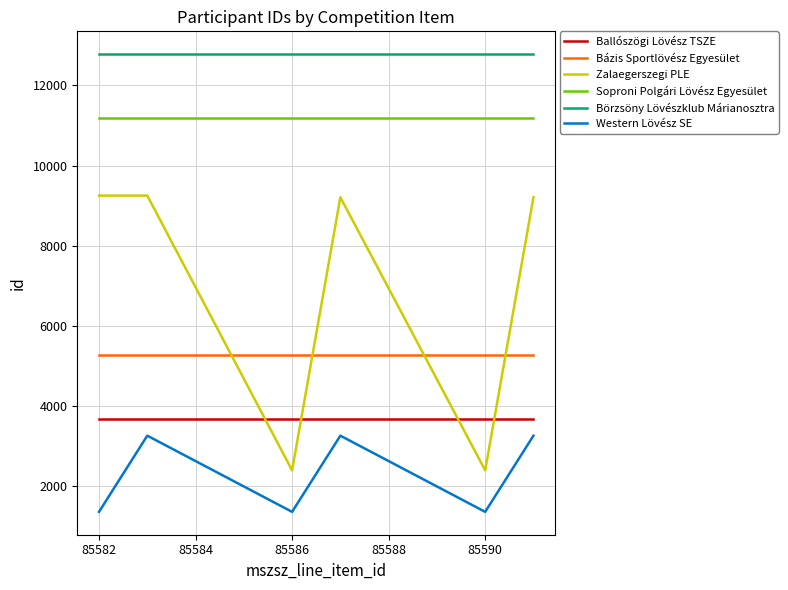

What is the highest value of the Western Lövész SE series?

3247